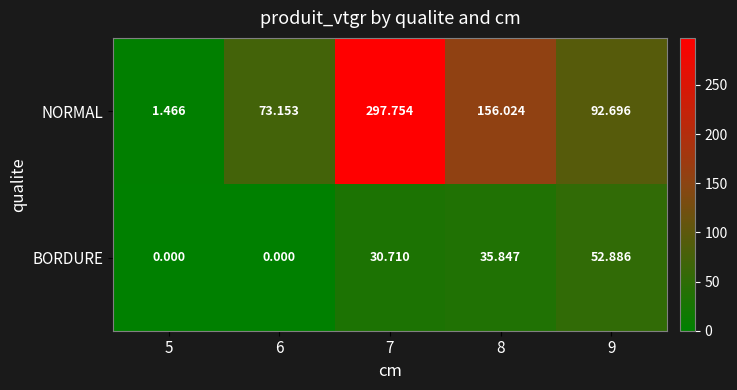

Count the number of categories in the chart.

5